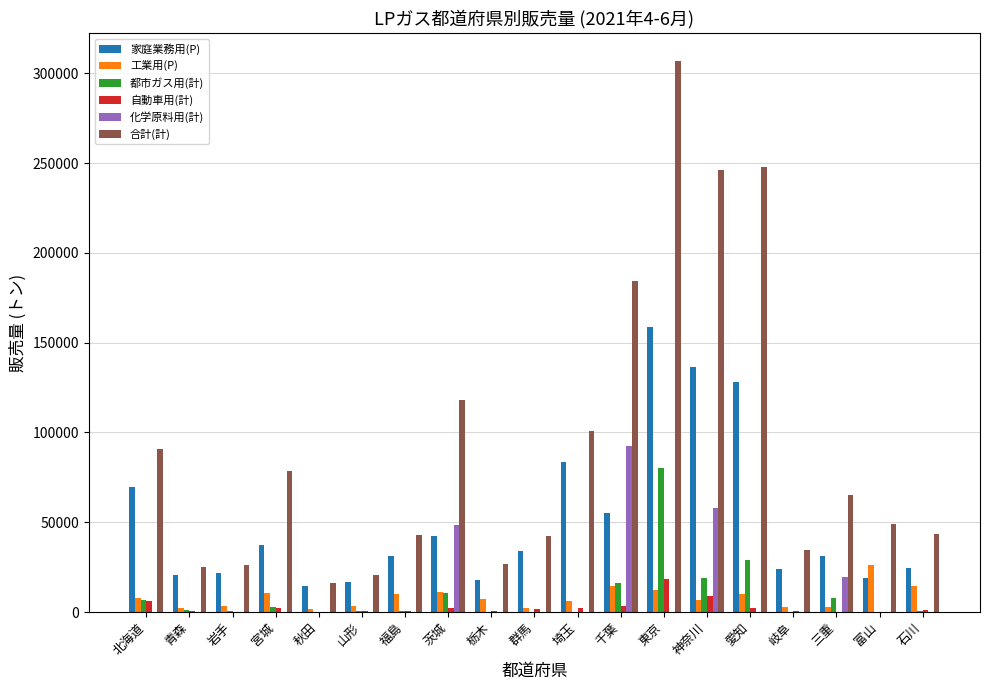

What are all the series names shown in the legend?

家庭業務用(P), 工業用(P), 都市ガス用(計), 自動車用(計), 化学原料用(計), 合計(計)